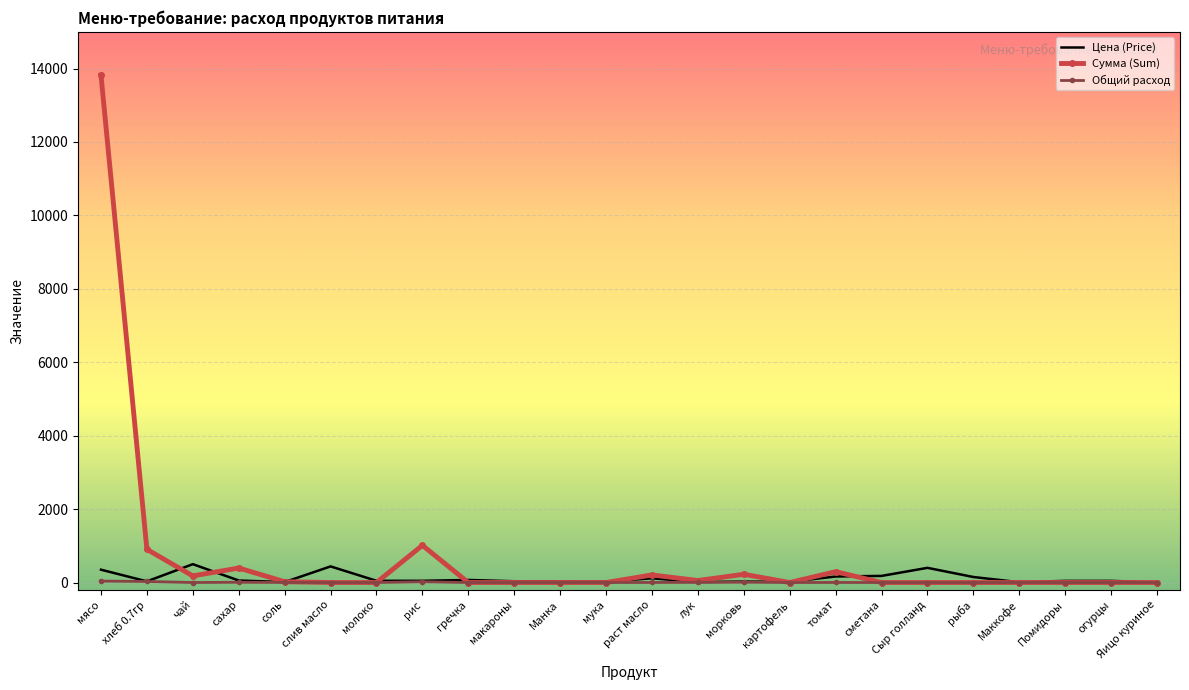

What are all the series names shown in the legend?

Цена (Price), Сумма (Sum), Общий расход